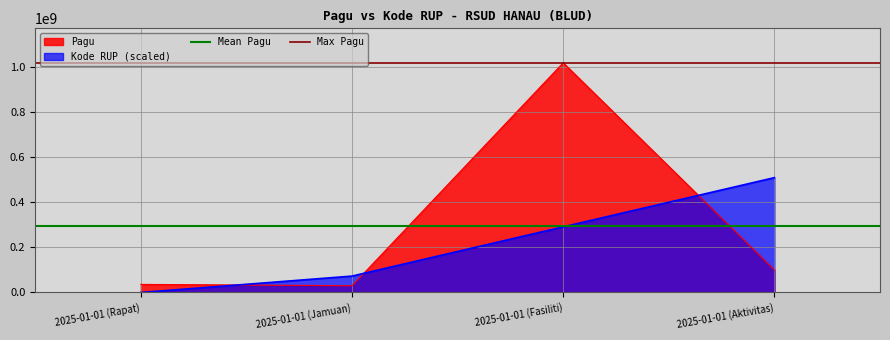

What is the maximum value shown in the chart?

1020000000